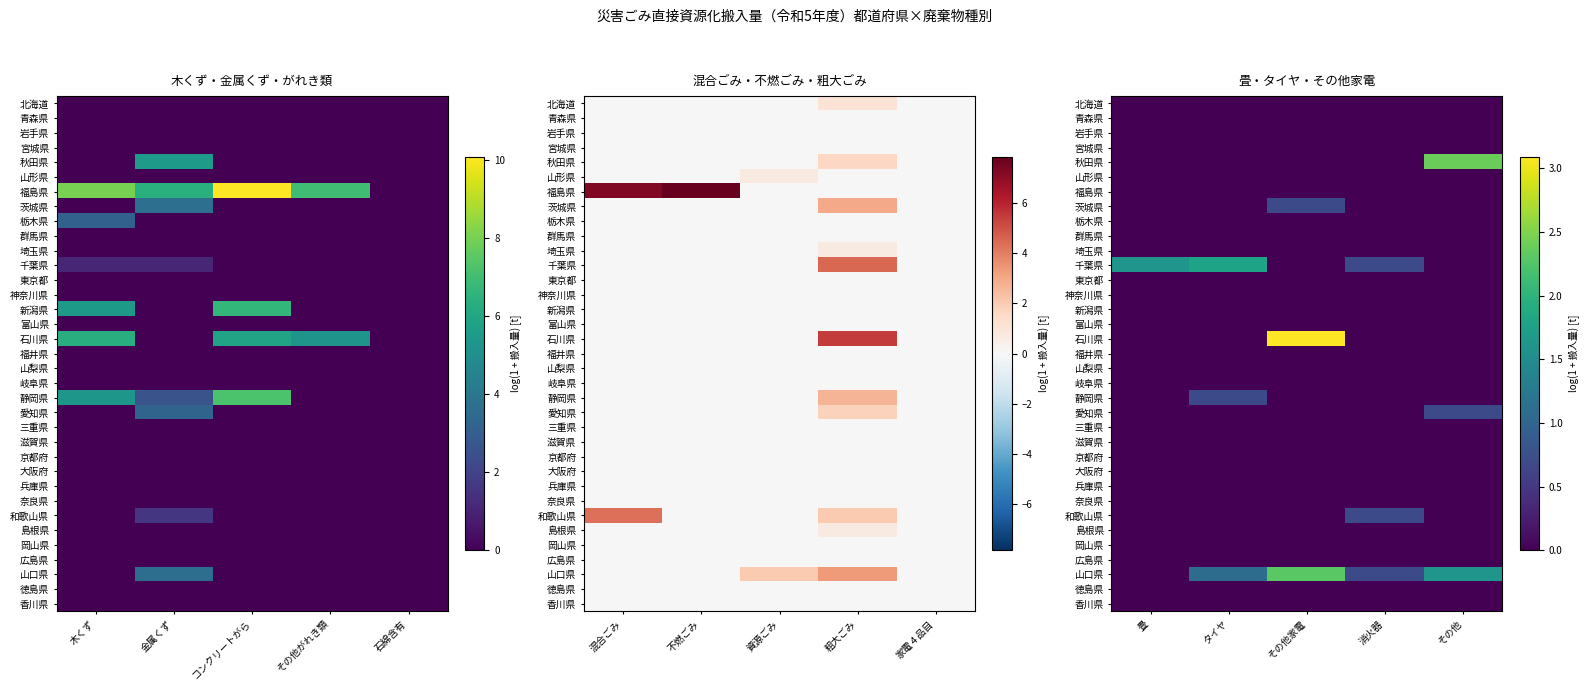

Which category has the lowest value across all series?

畳